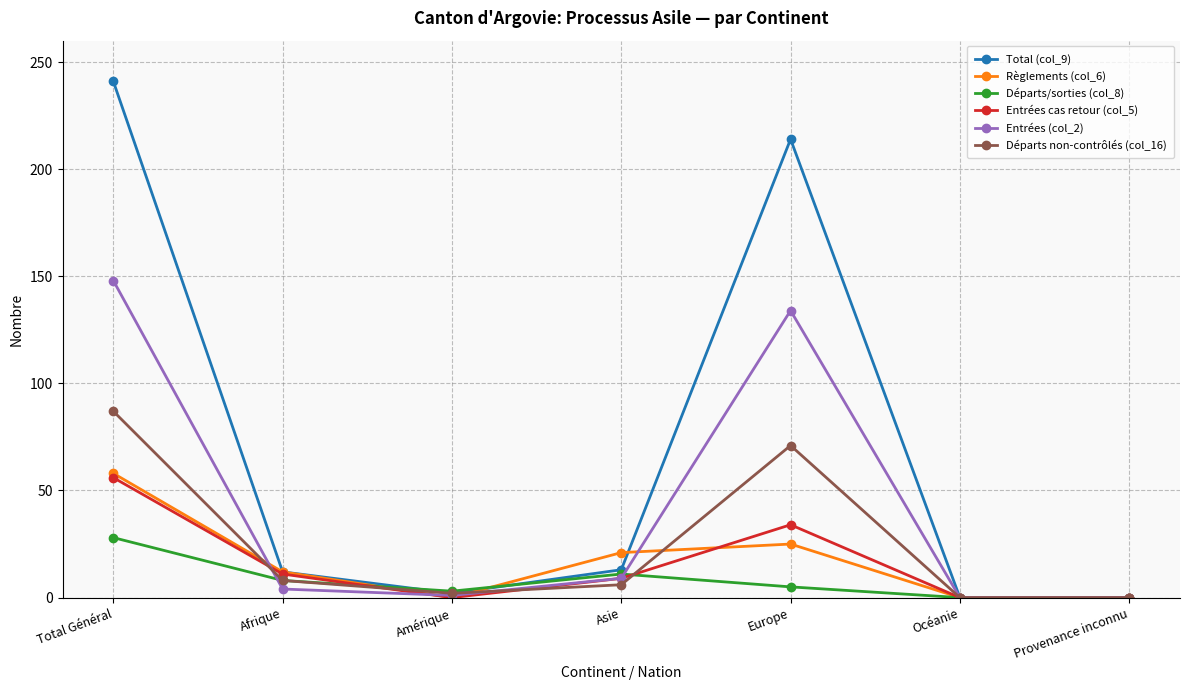

At which category is the sum across all series the highest?

Total Général